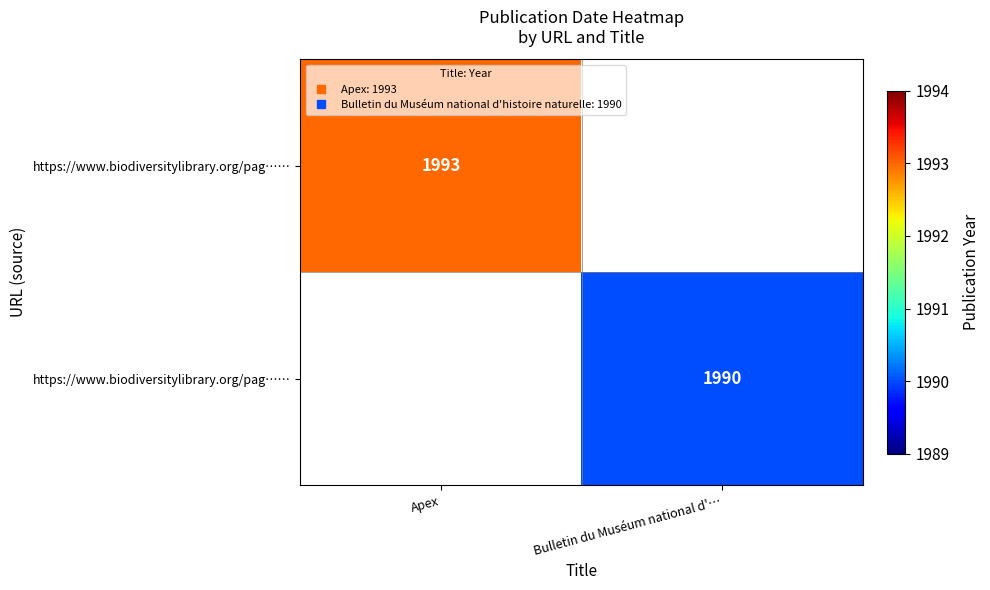

At which category does the chart reach its minimum across all series?

Bulletin du Muséum national d'…